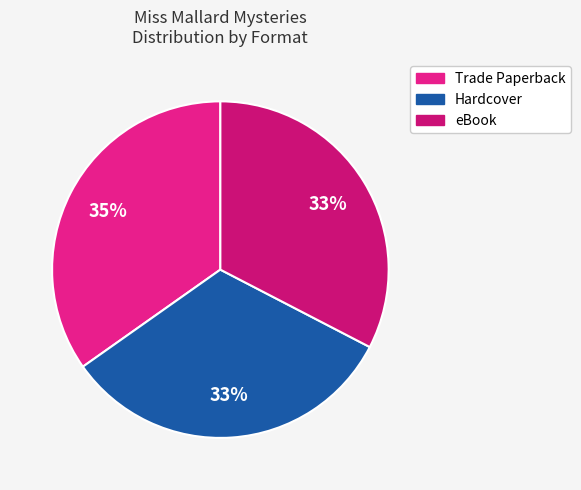

Is there any slice that represents more than half of the pie?

No